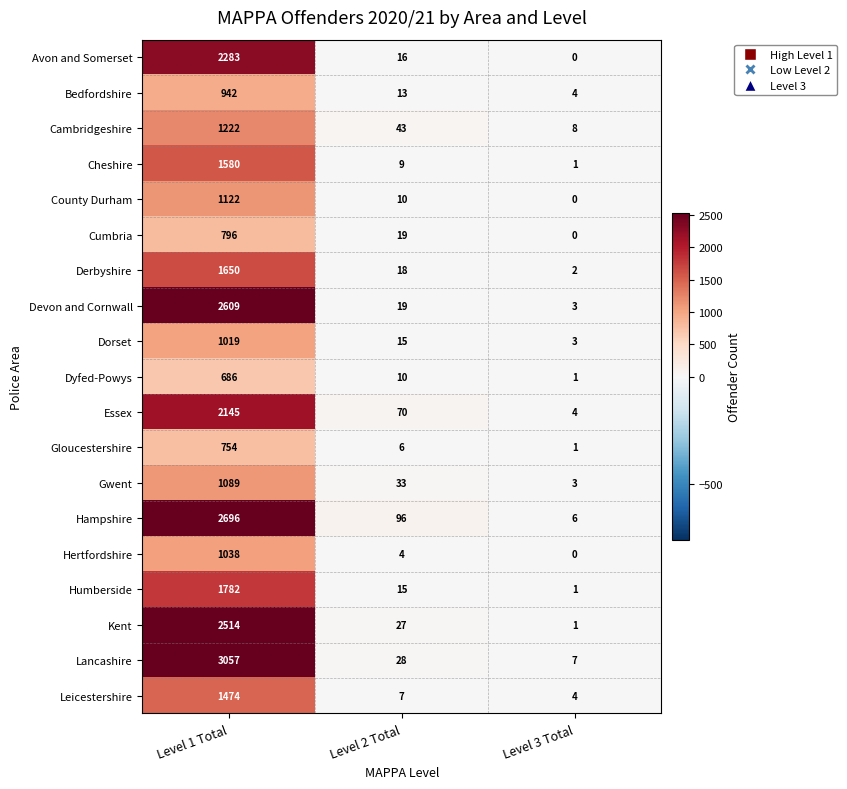

Count the number of categories in the chart.

3